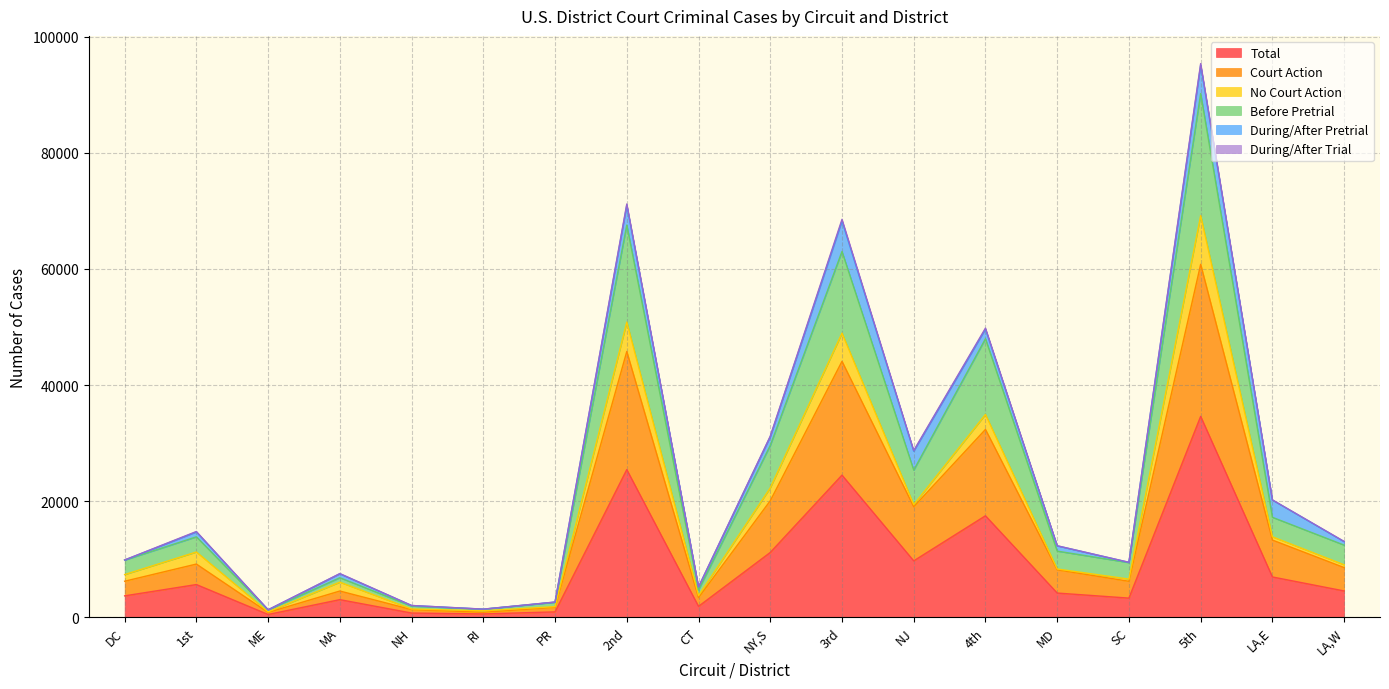

How many lines are shown in the chart?

6